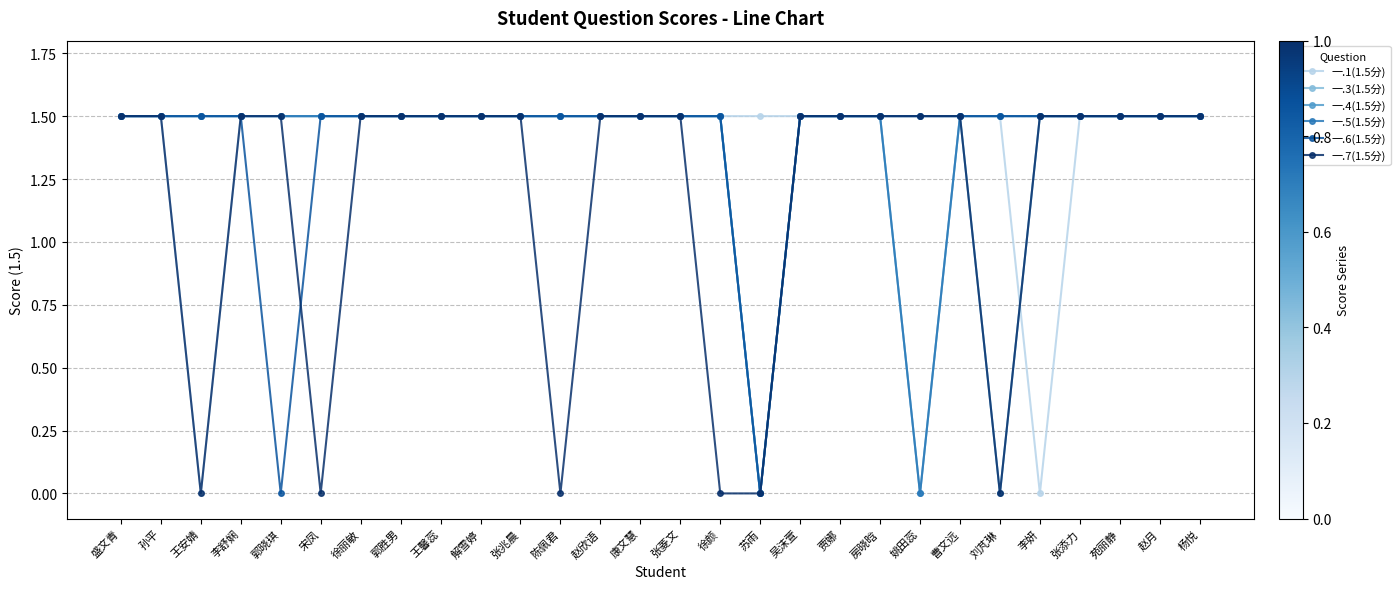

What is the label of the 1st point from the right?

杨悦